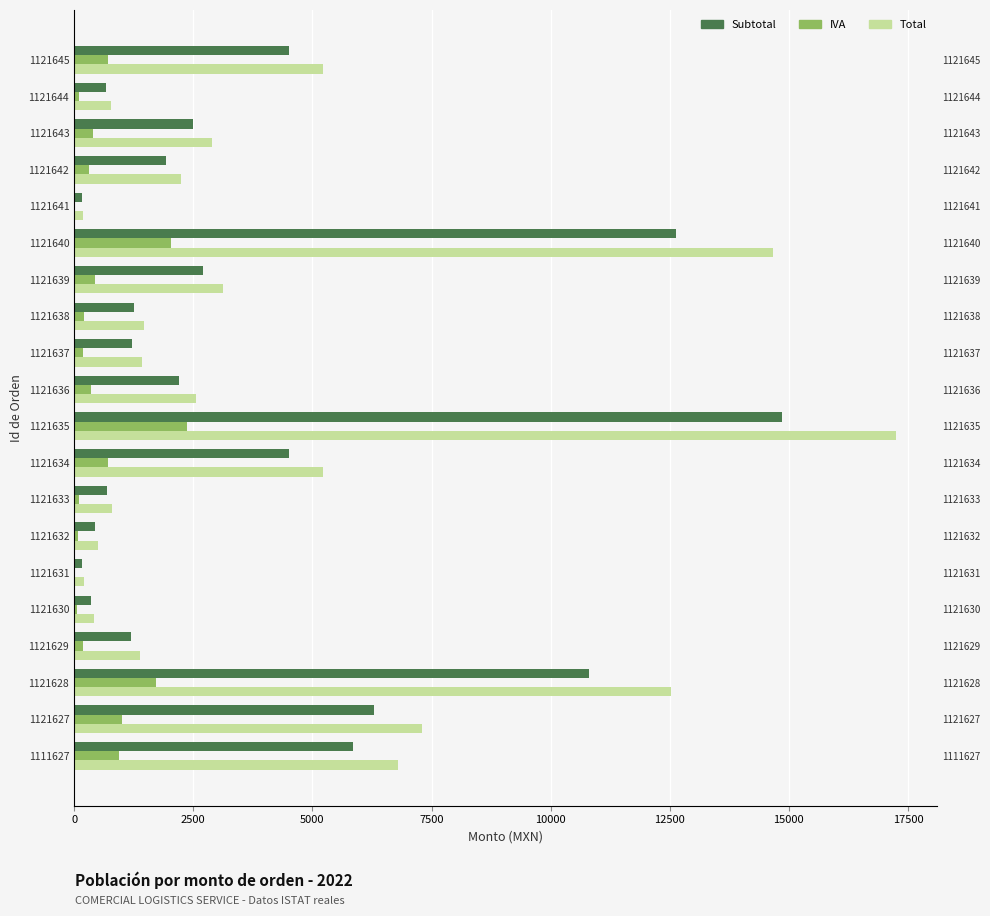

Which has a higher value, 1121641 or 1121634?

1121634